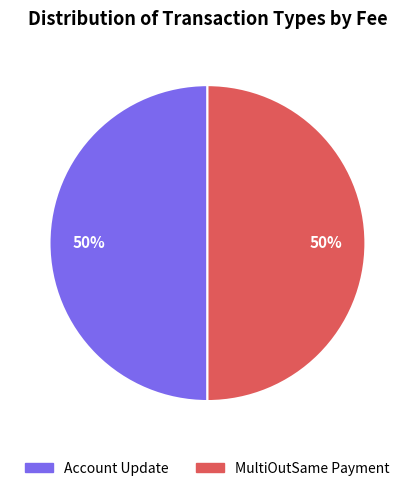

Is the sum of Account Update and MultiOutSame Payment greater than half?

Yes